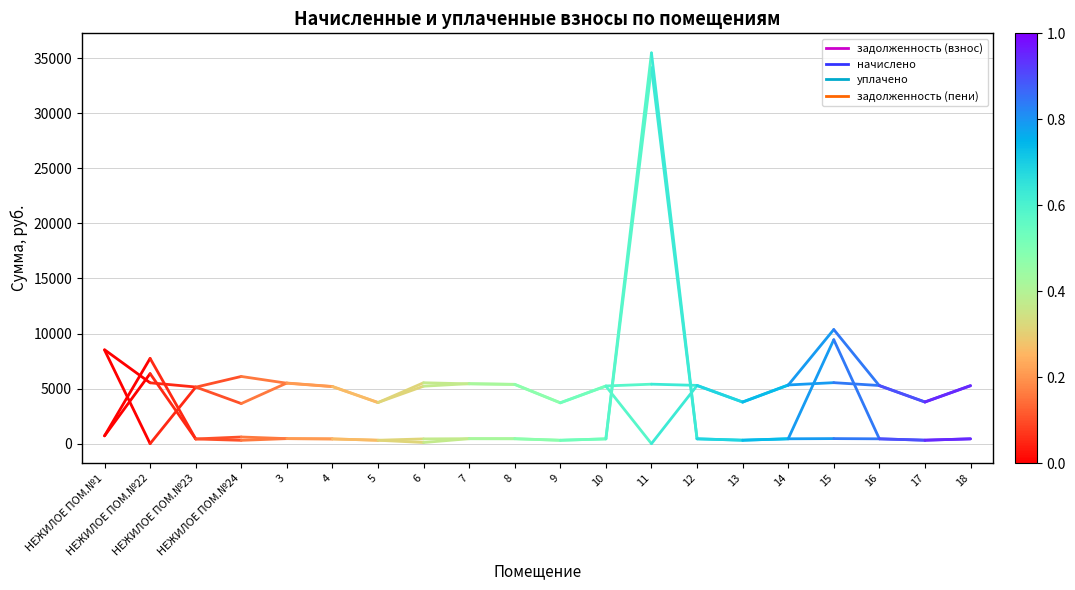

The задолженность (пени) series shows 7743.8 at НЕЖИЛОЕ ПОМ.№22. True or false?

True